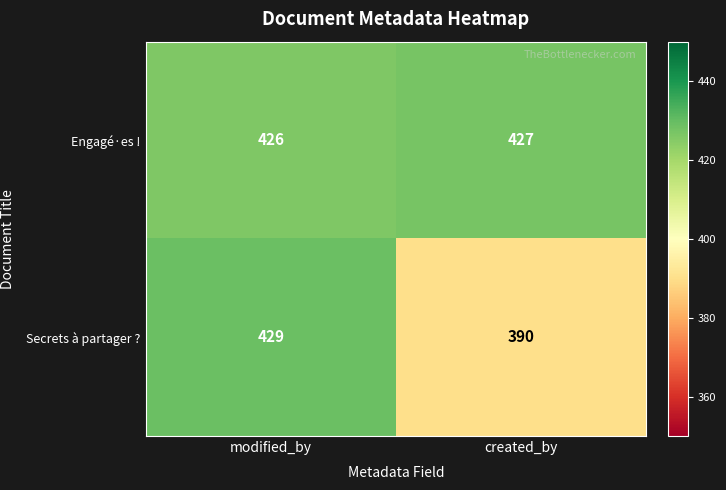

At which category is the sum across all series the highest?

modified_by